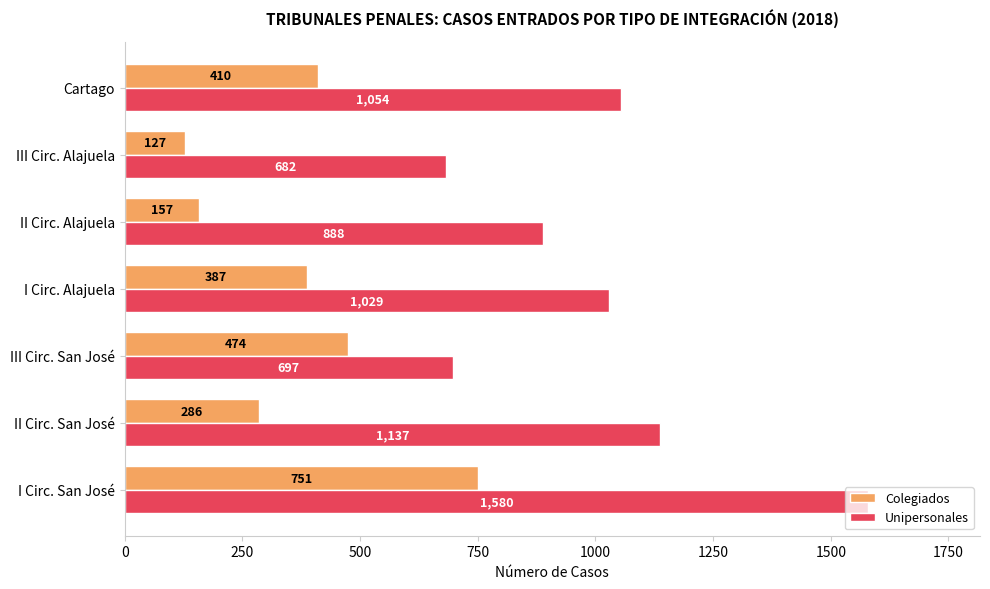

At which category does the chart reach its minimum across all series?

III Circ. Alajuela